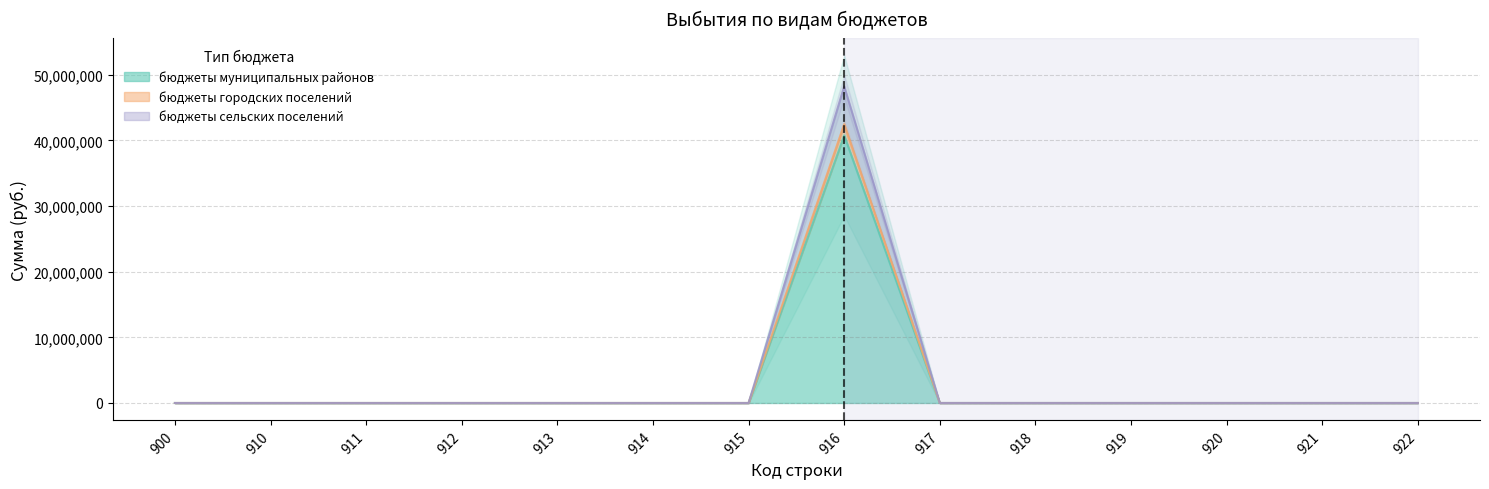

Is the value of бюджеты городских поселений at 914 greater than the value of бюджеты муниципальных районов at 915?

No